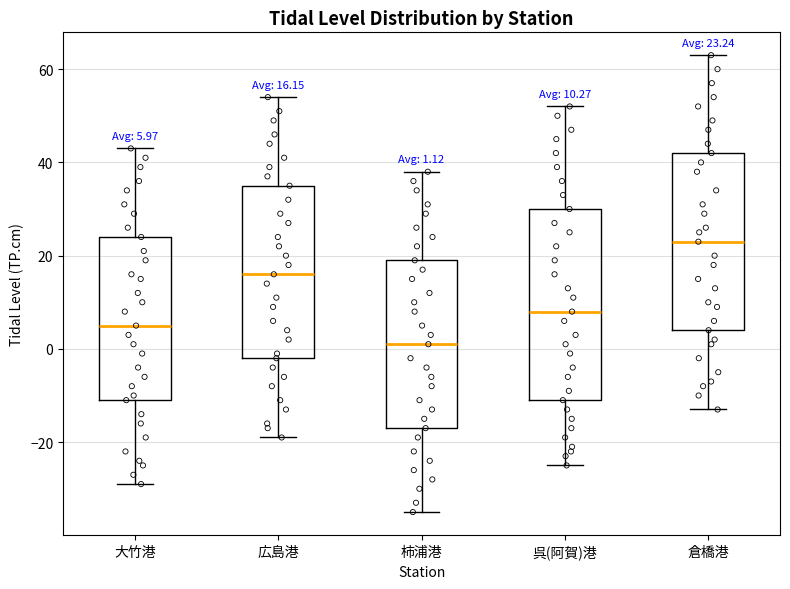

Comparing the boxes themselves (not the whiskers), which one is the tallest?

呉(阿賀)港